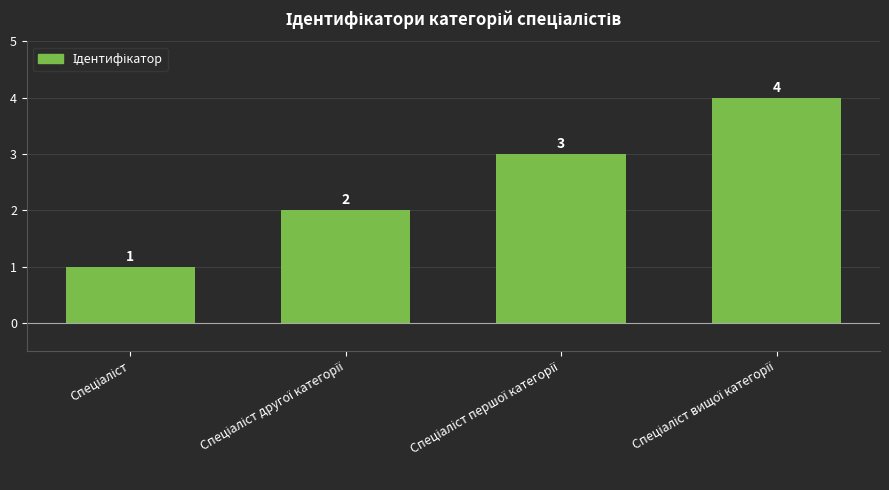

What is the difference between the maximum and minimum values?

3